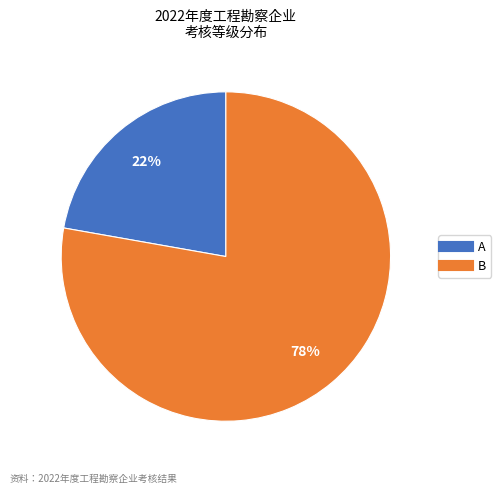

Rank the categories by value from highest to lowest.

B, A